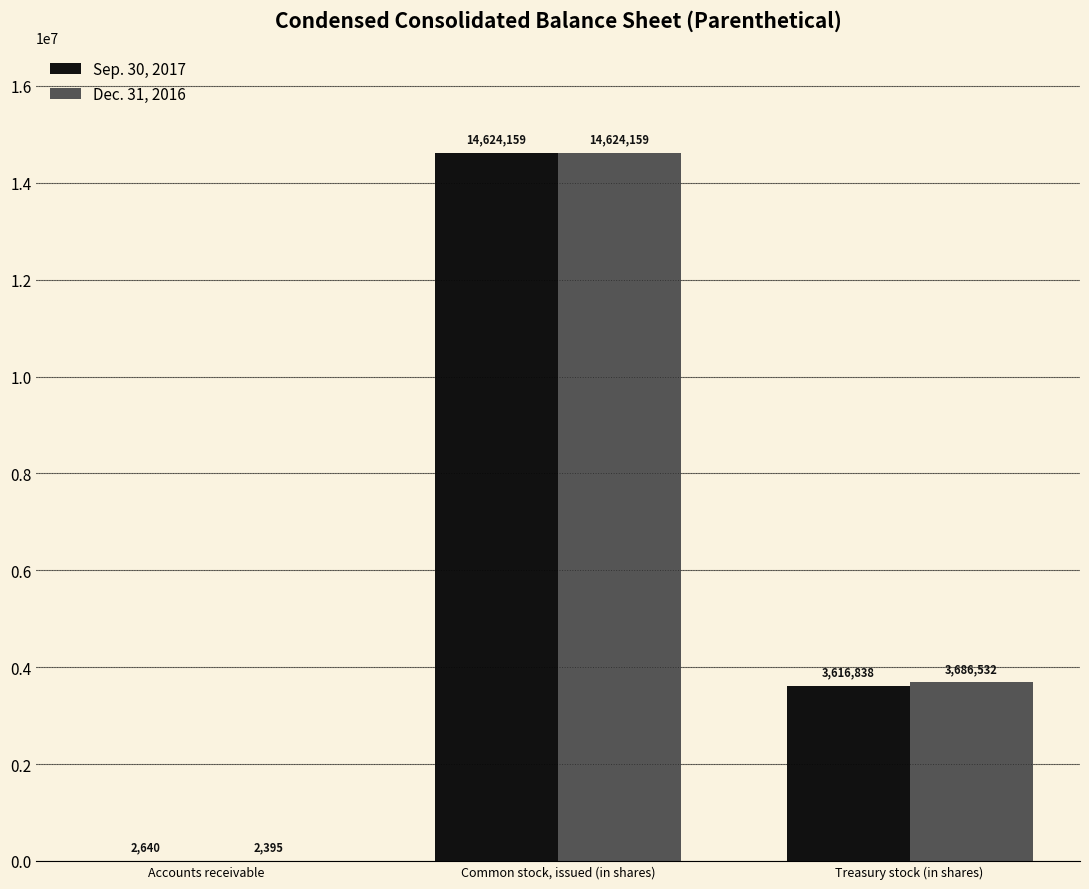

Which category has the highest value across all series?

Common stock, issued (in shares)